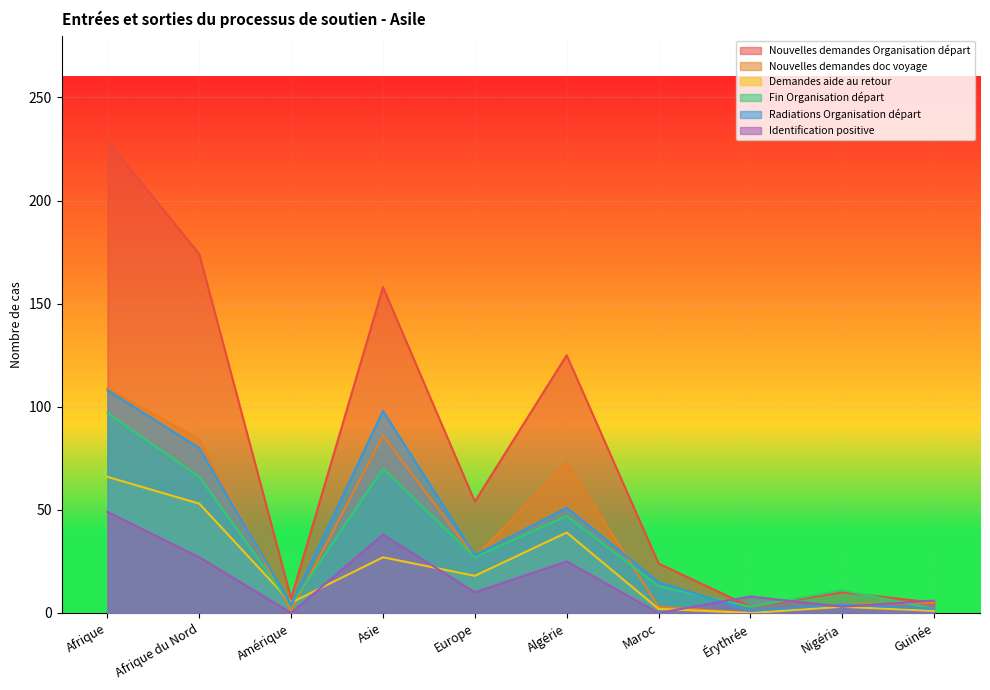

What value does the Nouvelles demandes Organisation départ series have at Amérique, to the nearest 10?

10